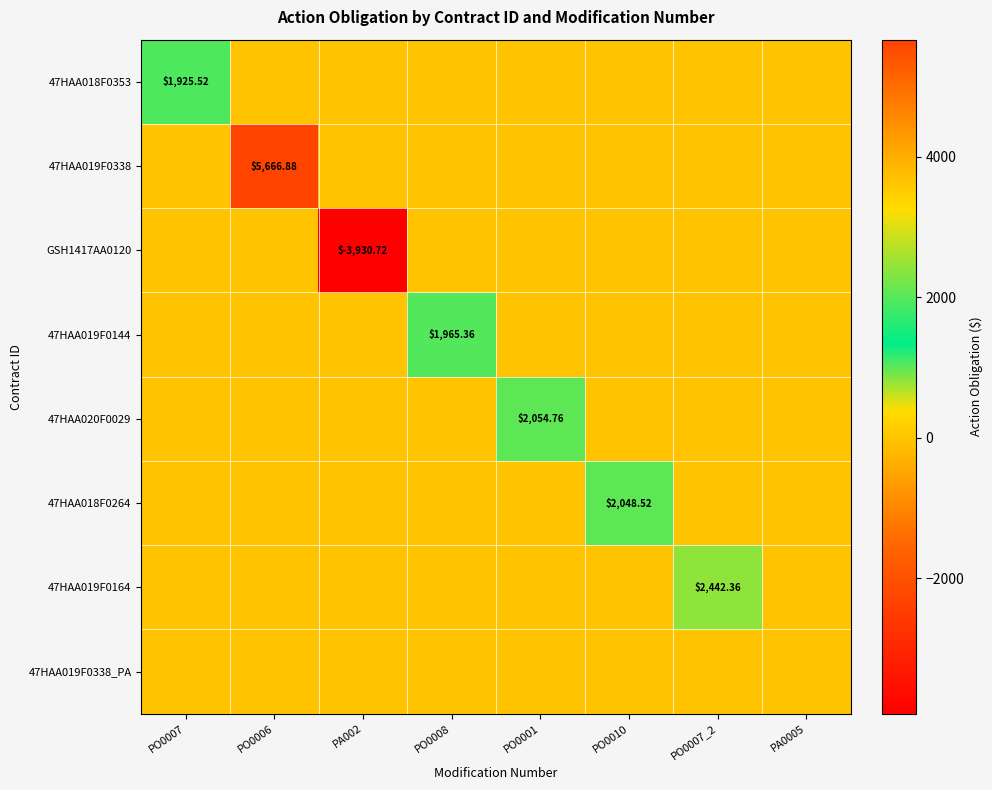

Between PO0007 and PO0001, which series saw the biggest shift?

47HAA020F0029